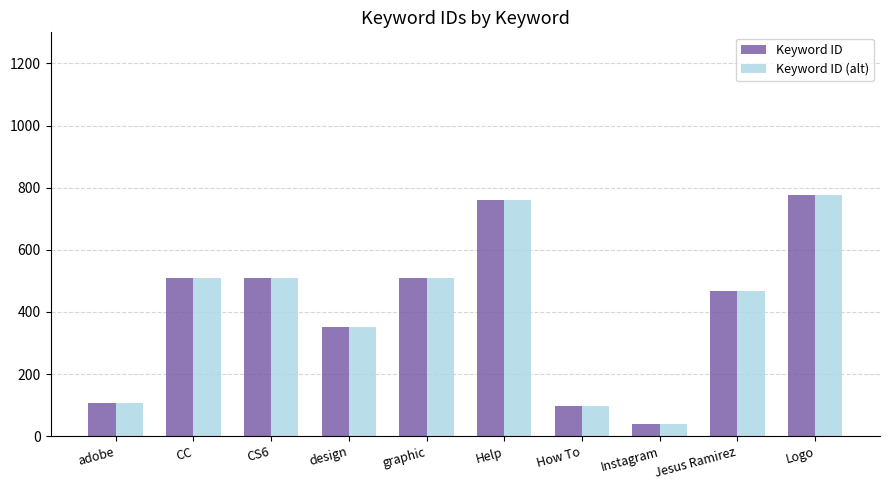

Count the number of data series in this chart.

2